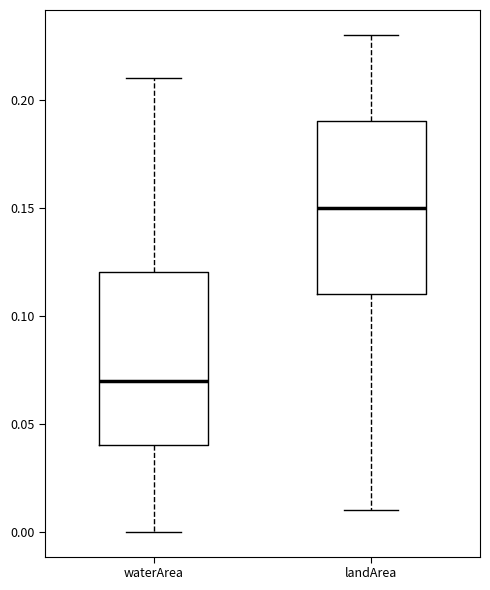

Reading left to right, read every box against the y-axis: the position of its median line, the range the box covers, and the ends of its whiskers. The values are not printed on the chart, so give them approximately, as read against the axis.

waterArea: median 0.07, box 0.04 to 0.12, whiskers 0.00 to 0.21
landArea: median 0.15, box 0.11 to 0.19, whiskers 0.01 to 0.23